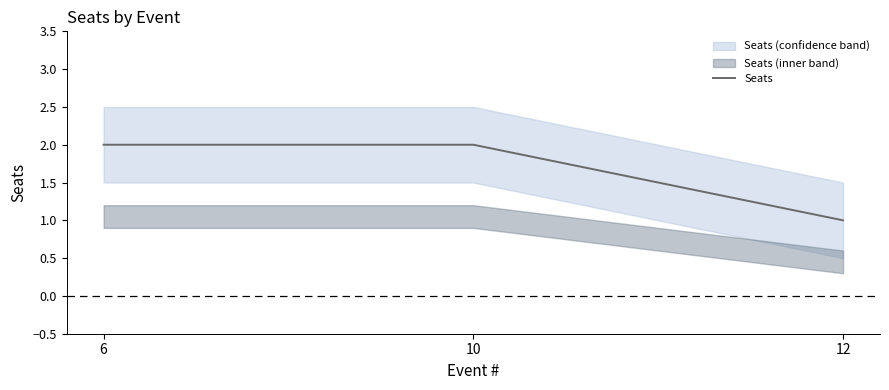

How many data points does each series have?

3